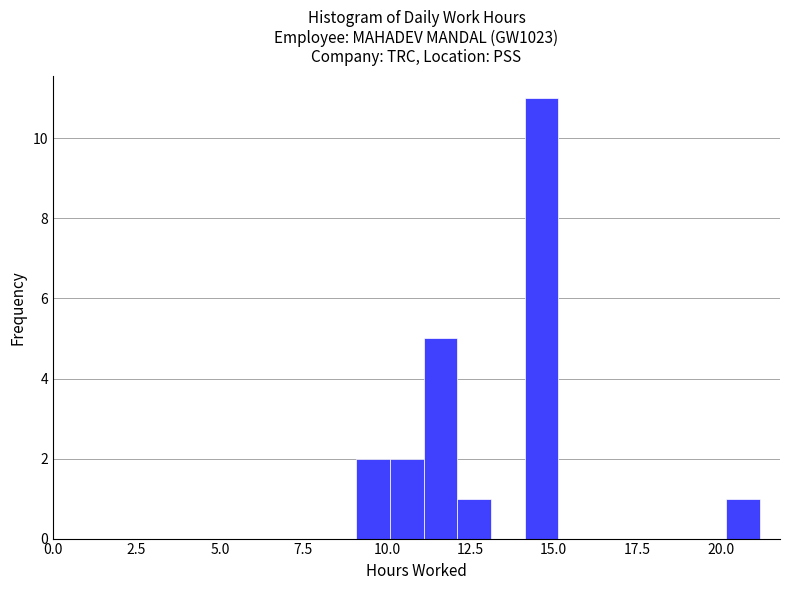

Around what value on the x-axis is the tallest bar? Give the approximate position of its centre, as read against the axis.

14.5